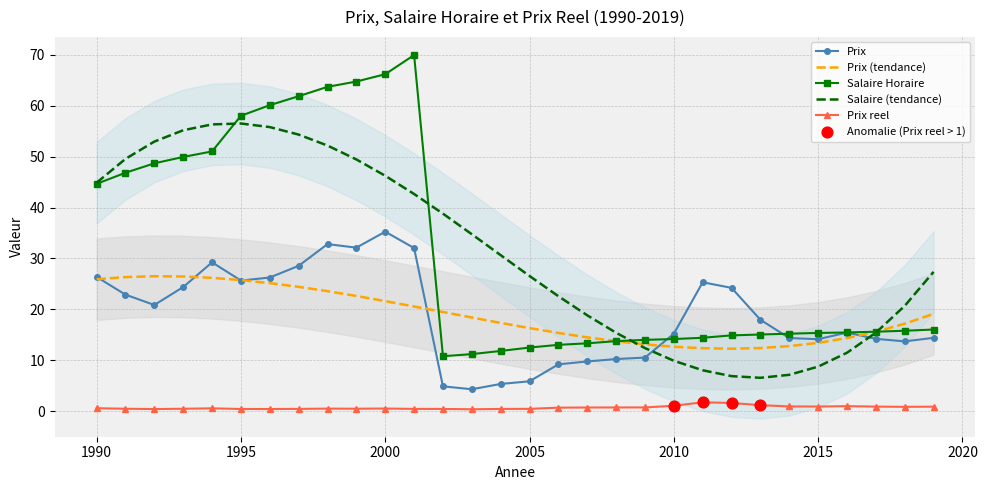

What are all the series names shown in the legend?

Prix, Salaire Horaire, Prix reel